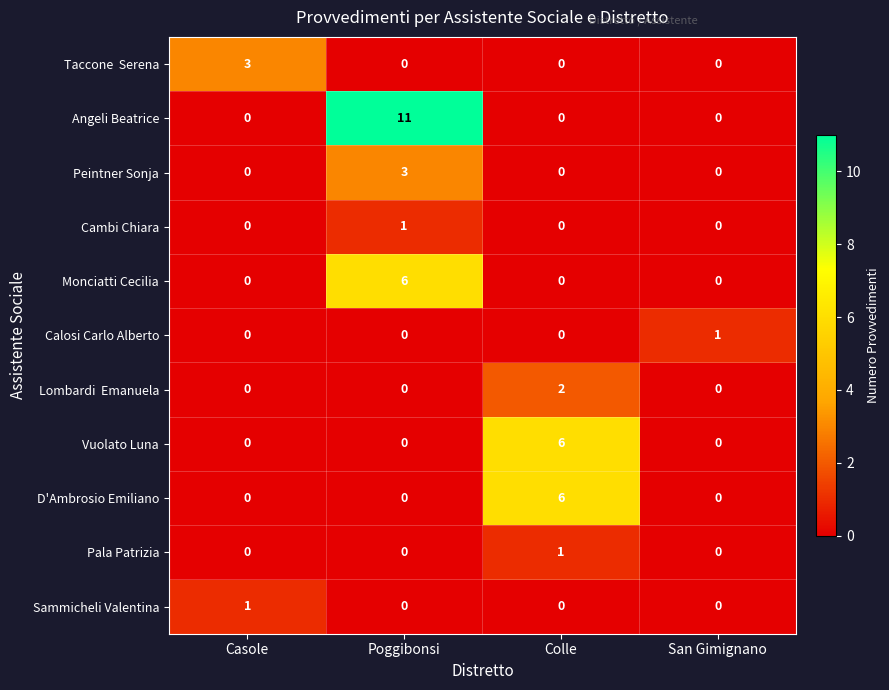

What is the spread (max minus min) of values at San Gimignano?

1